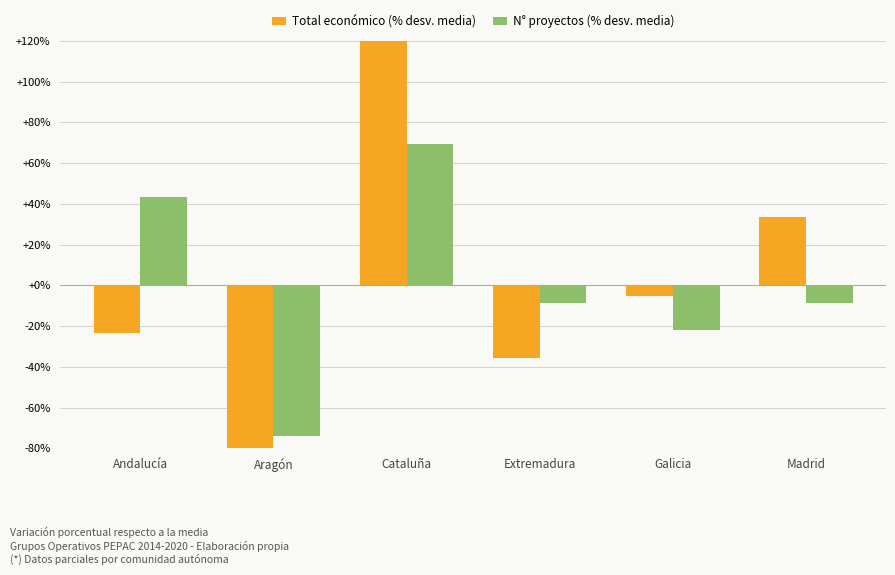

Reading right to left, extract all data points from this chart.

Total económico (% desv. media): Madrid=33.7	Galicia=-5.3	Extremadura=-35.7	Cataluña=127.1	Aragón=-96.2	Andalucía=-23.6
N° proyectos (% desv. media): Madrid=-8.7	Galicia=-21.7	Extremadura=-8.7	Cataluña=69.6	Aragón=-73.9	Andalucía=43.5